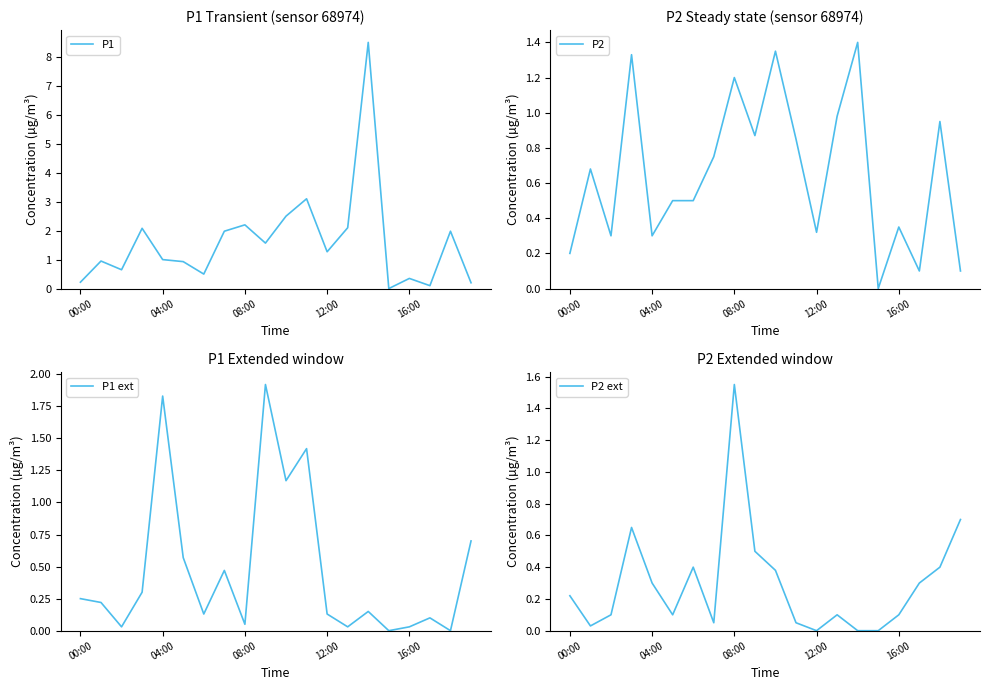

At which label does P2 ext reach its peak?

08:00